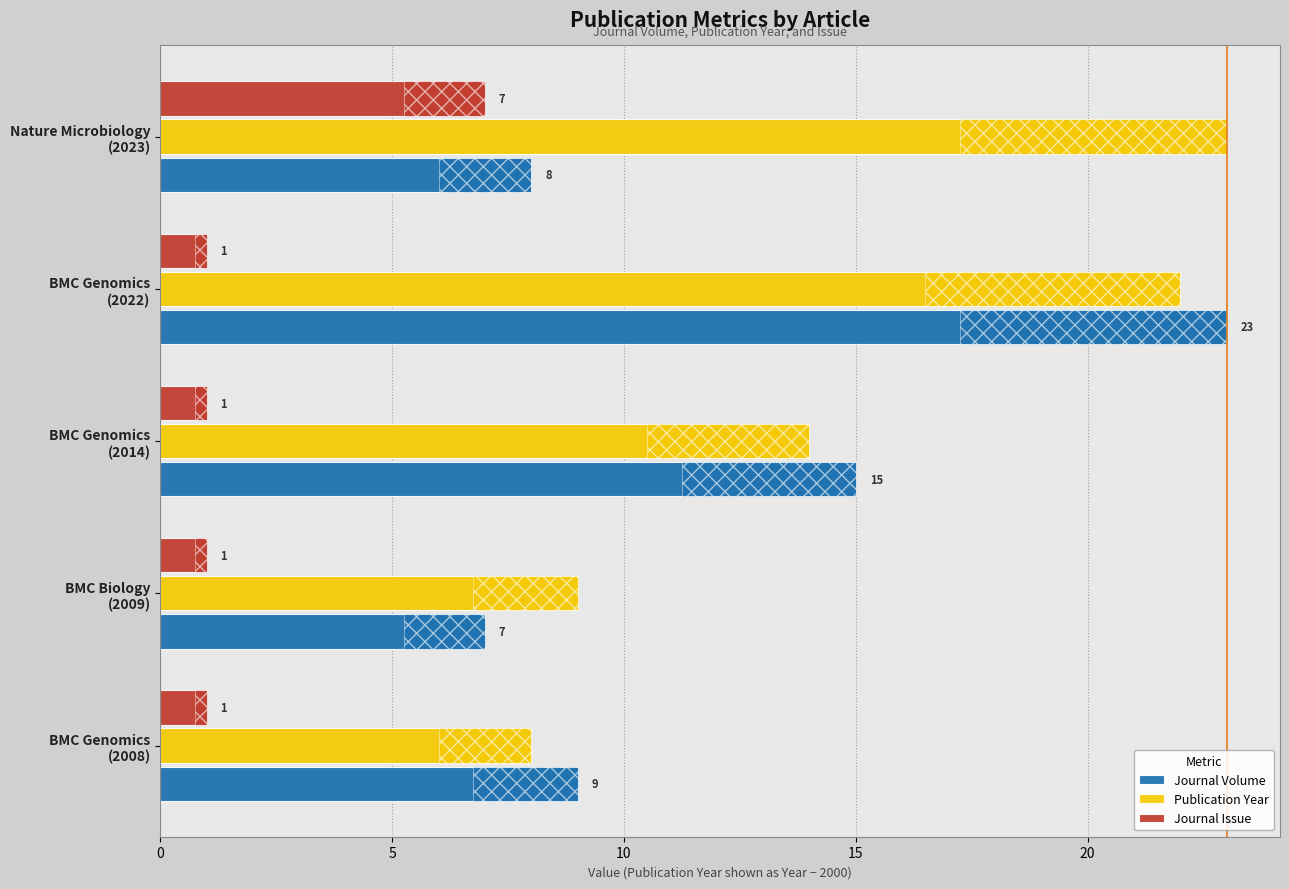

Which series has the widest spread of values?

Journal Volume